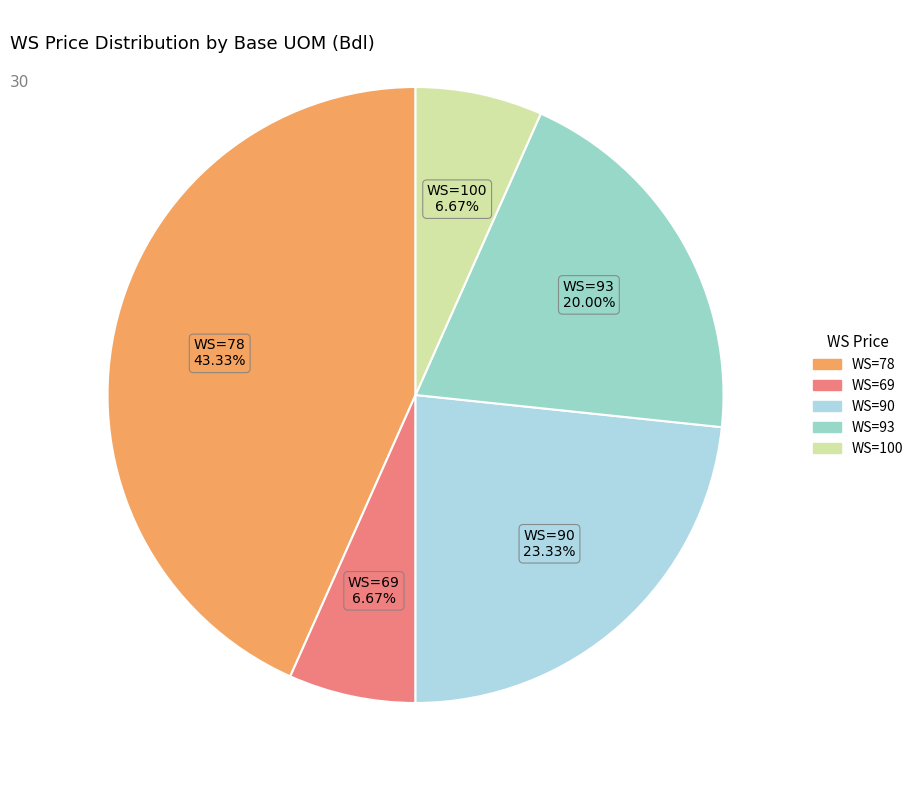

How many segments does this pie chart have?

5